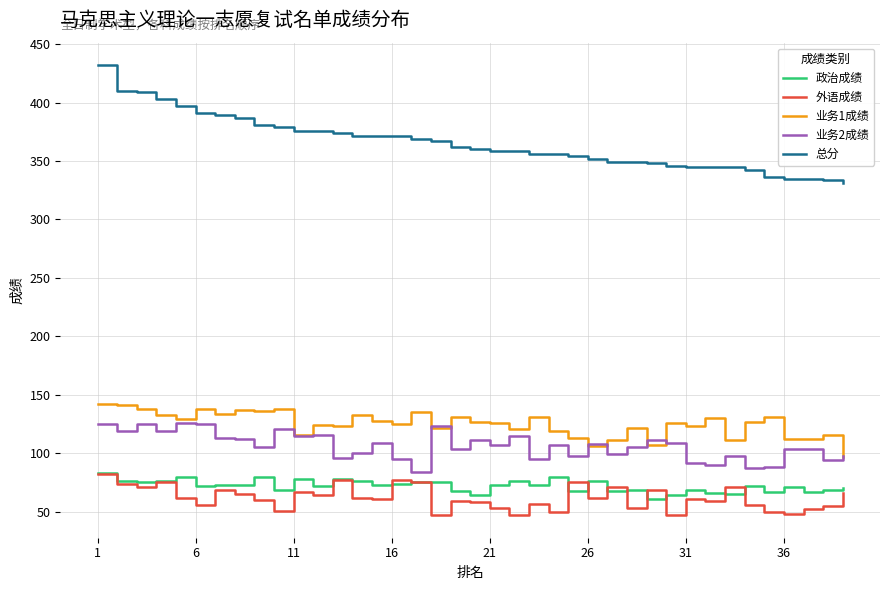

True or false: 业务1成绩 and 总分 intersect in this chart.

False